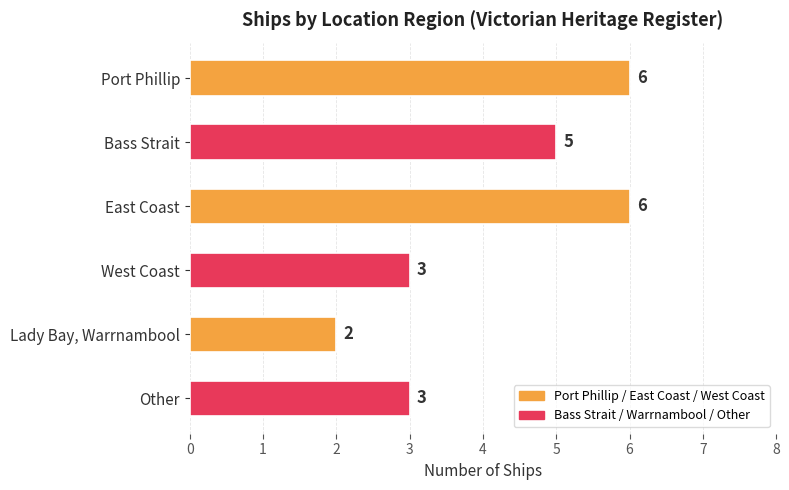

What is the maximum value shown in the chart?

6